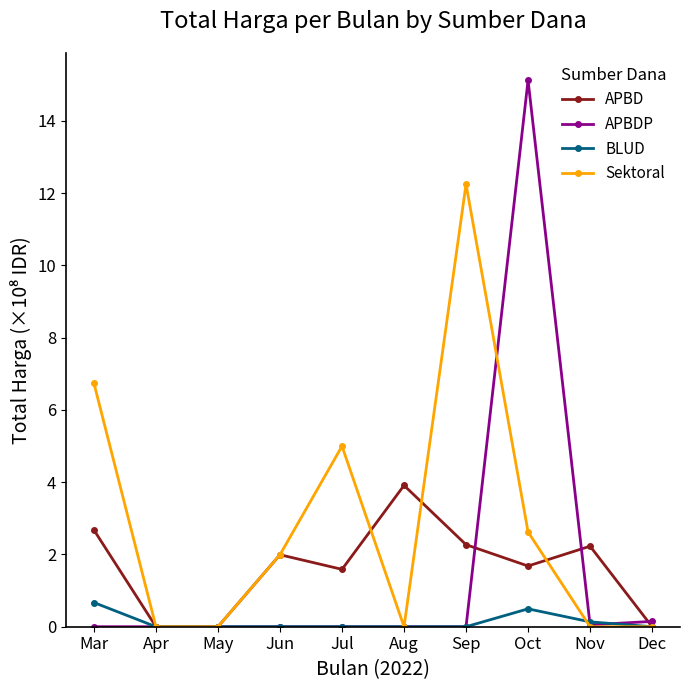

Between Jul and Aug, which series saw the biggest shift?

Sektoral